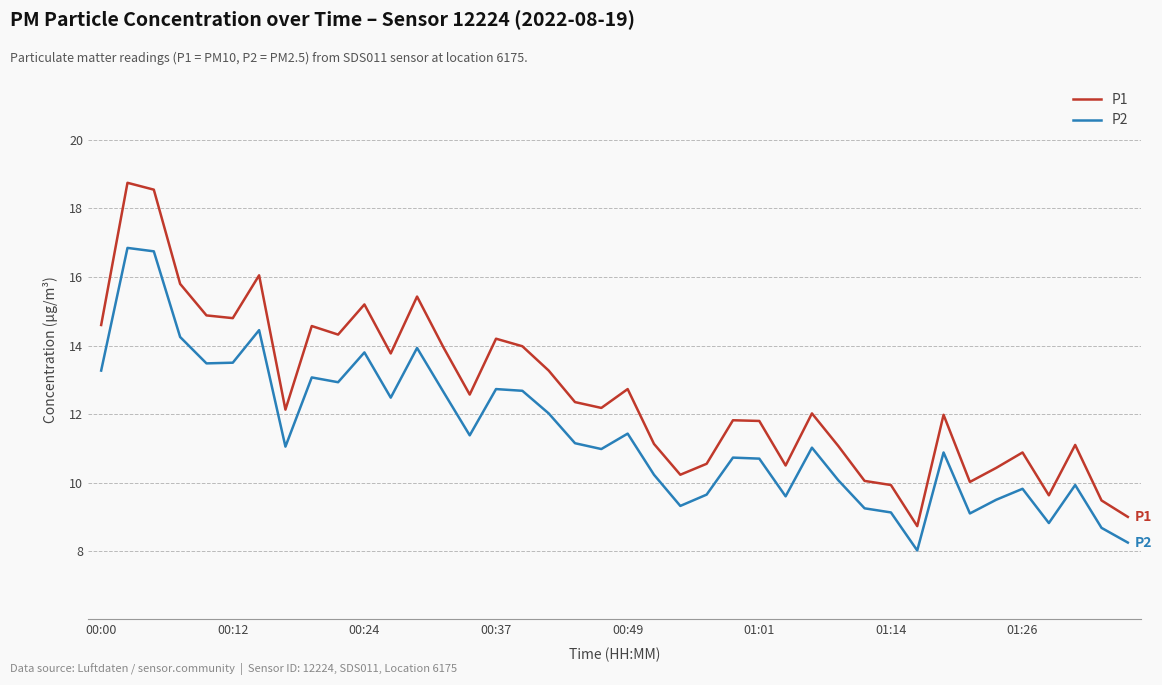

True or false: P2 and P1 cross at least once.

False